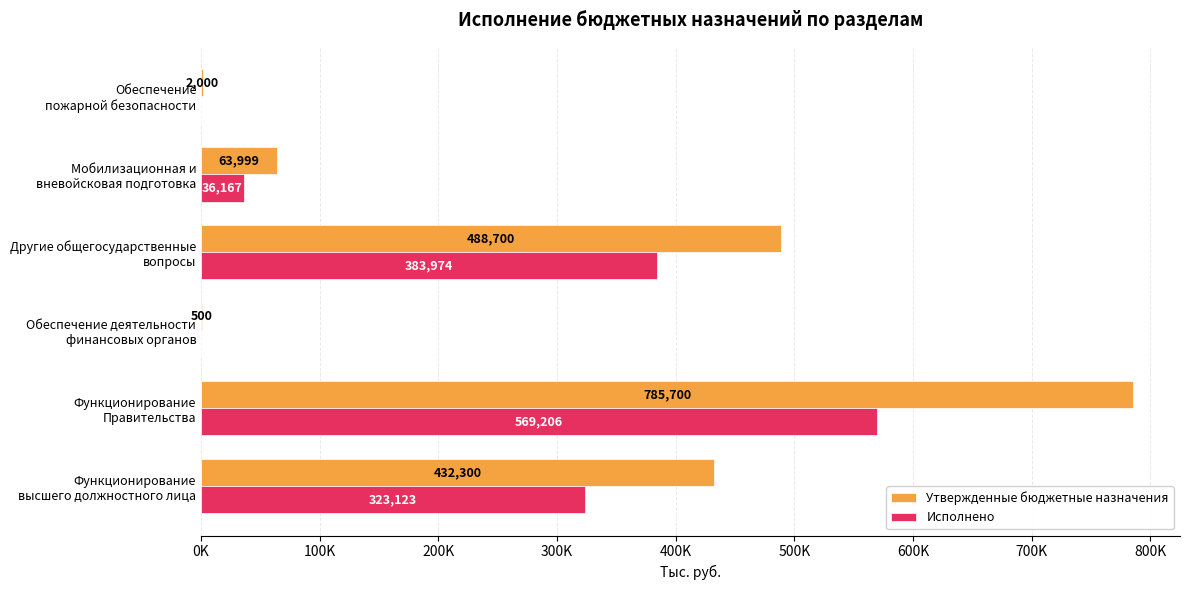

Which series has the widest spread of values?

Утвержденные бюджетные назначения